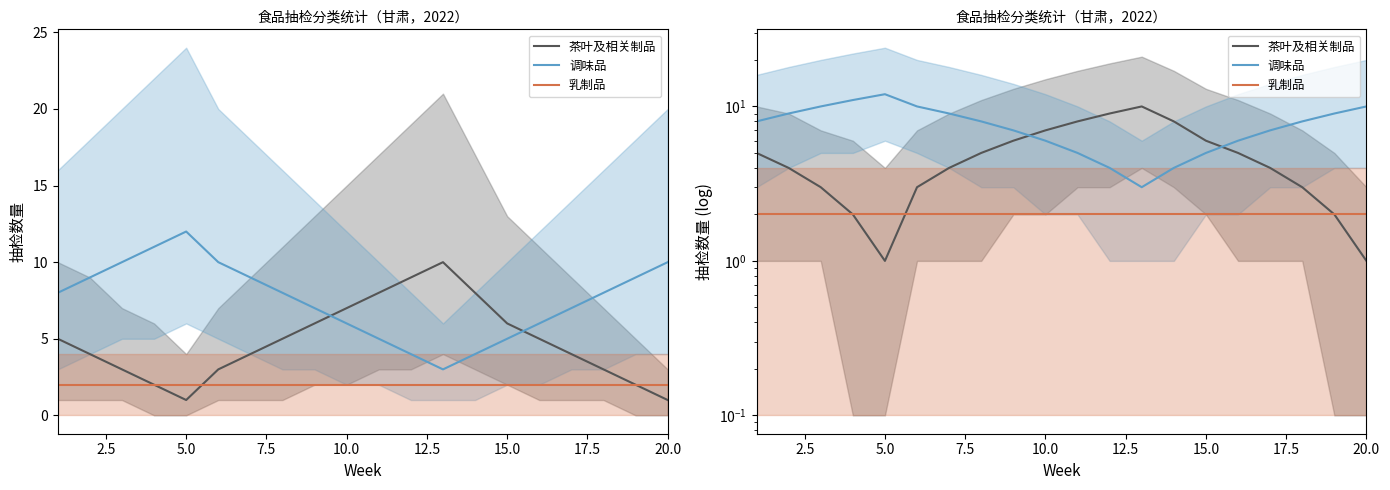

How many interior local peaks does the 调味品 series have?

1